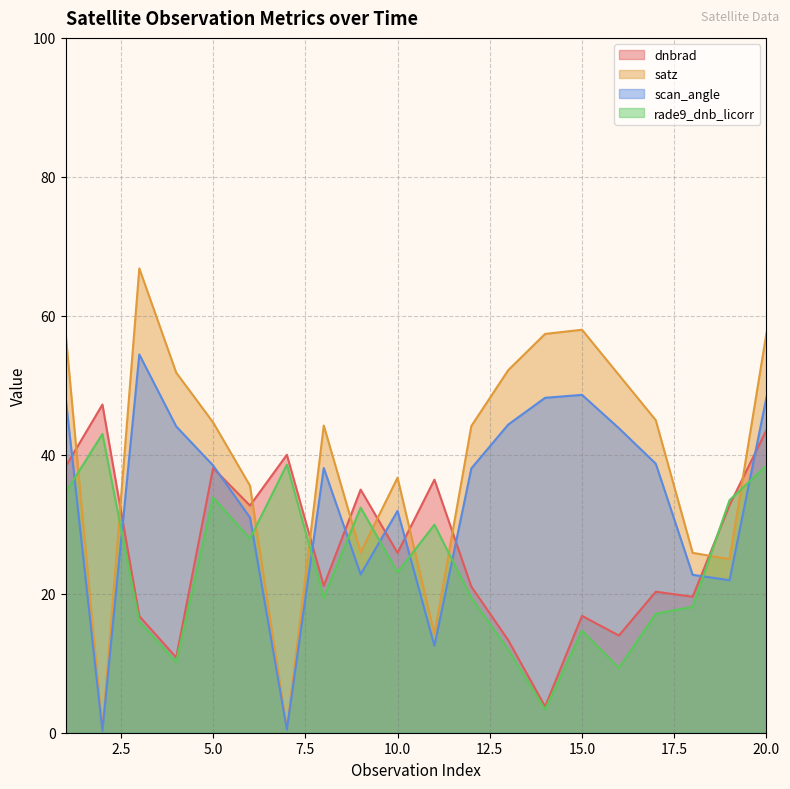

Read the satz value at 2.

0.3